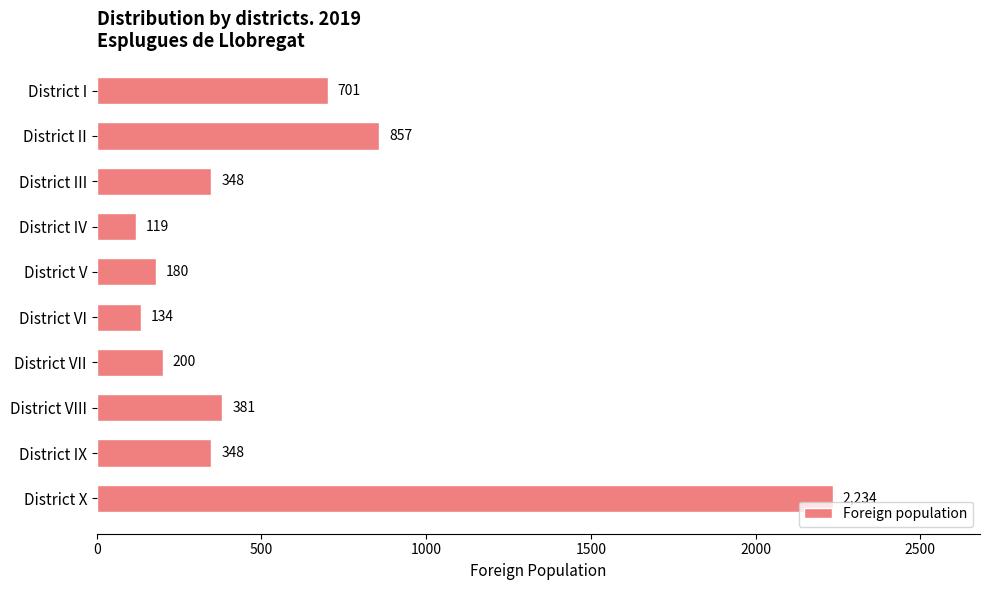

Reading bottom to top, what are all the values shown in this chart?

District X=2234	District IX=348	District VIII=381	District VII=200	District VI=134	District V=180	District IV=119	District III=348	District II=857	District I=701